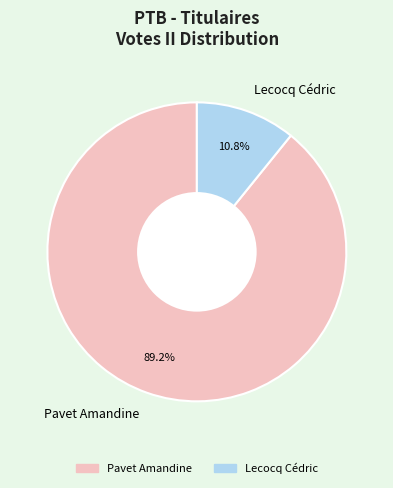

What is the largest slice in the pie chart?

Pavet Amandine